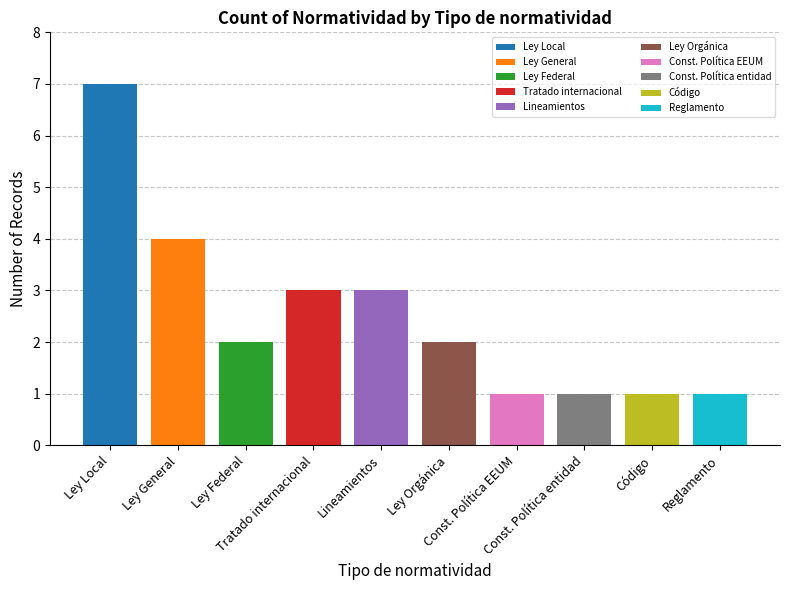

Reading left to right, what are all the values shown in this chart?

7	4	2	3	3	2	1	1	1	1